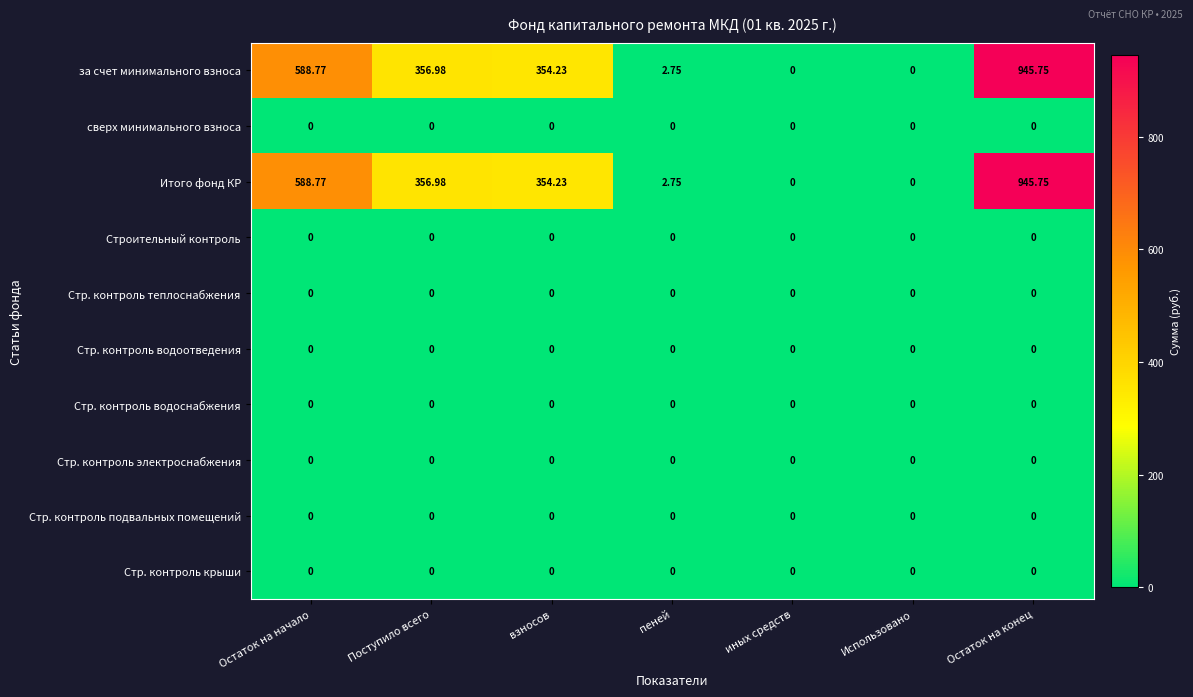

Is the value of Стр. контроль водоснабжения at взносов greater than the value of Итого фонд КР at Остаток на начало?

No